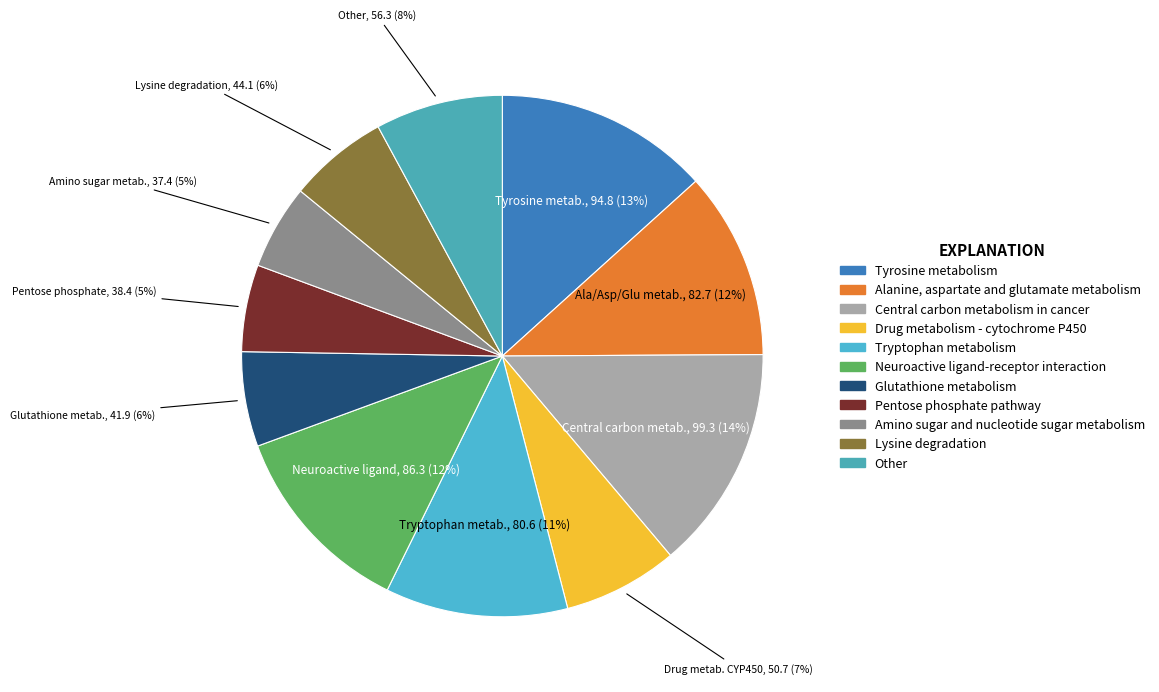

To the nearest percent, what percentage of the pie is Lysine degradation?

6%